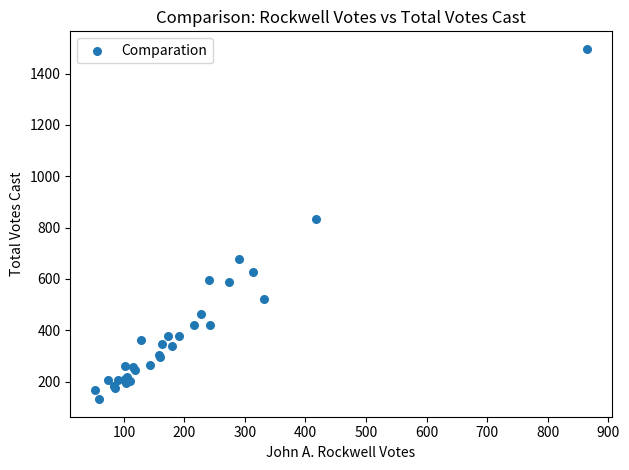

What Y value in the scatter plot is closest to 814?

834